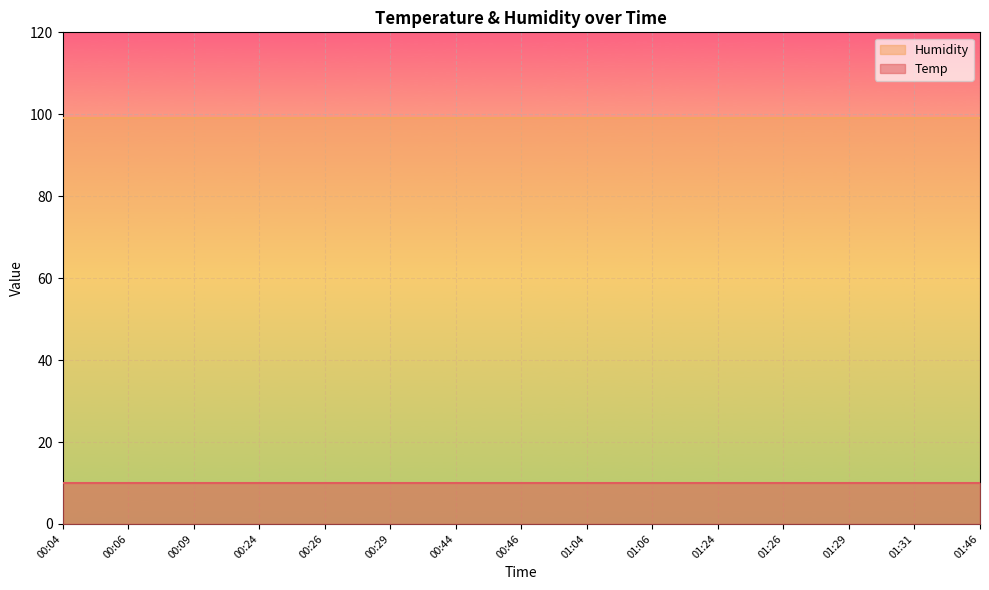

Which series changed the most between 00:24 and 00:26?

Temp